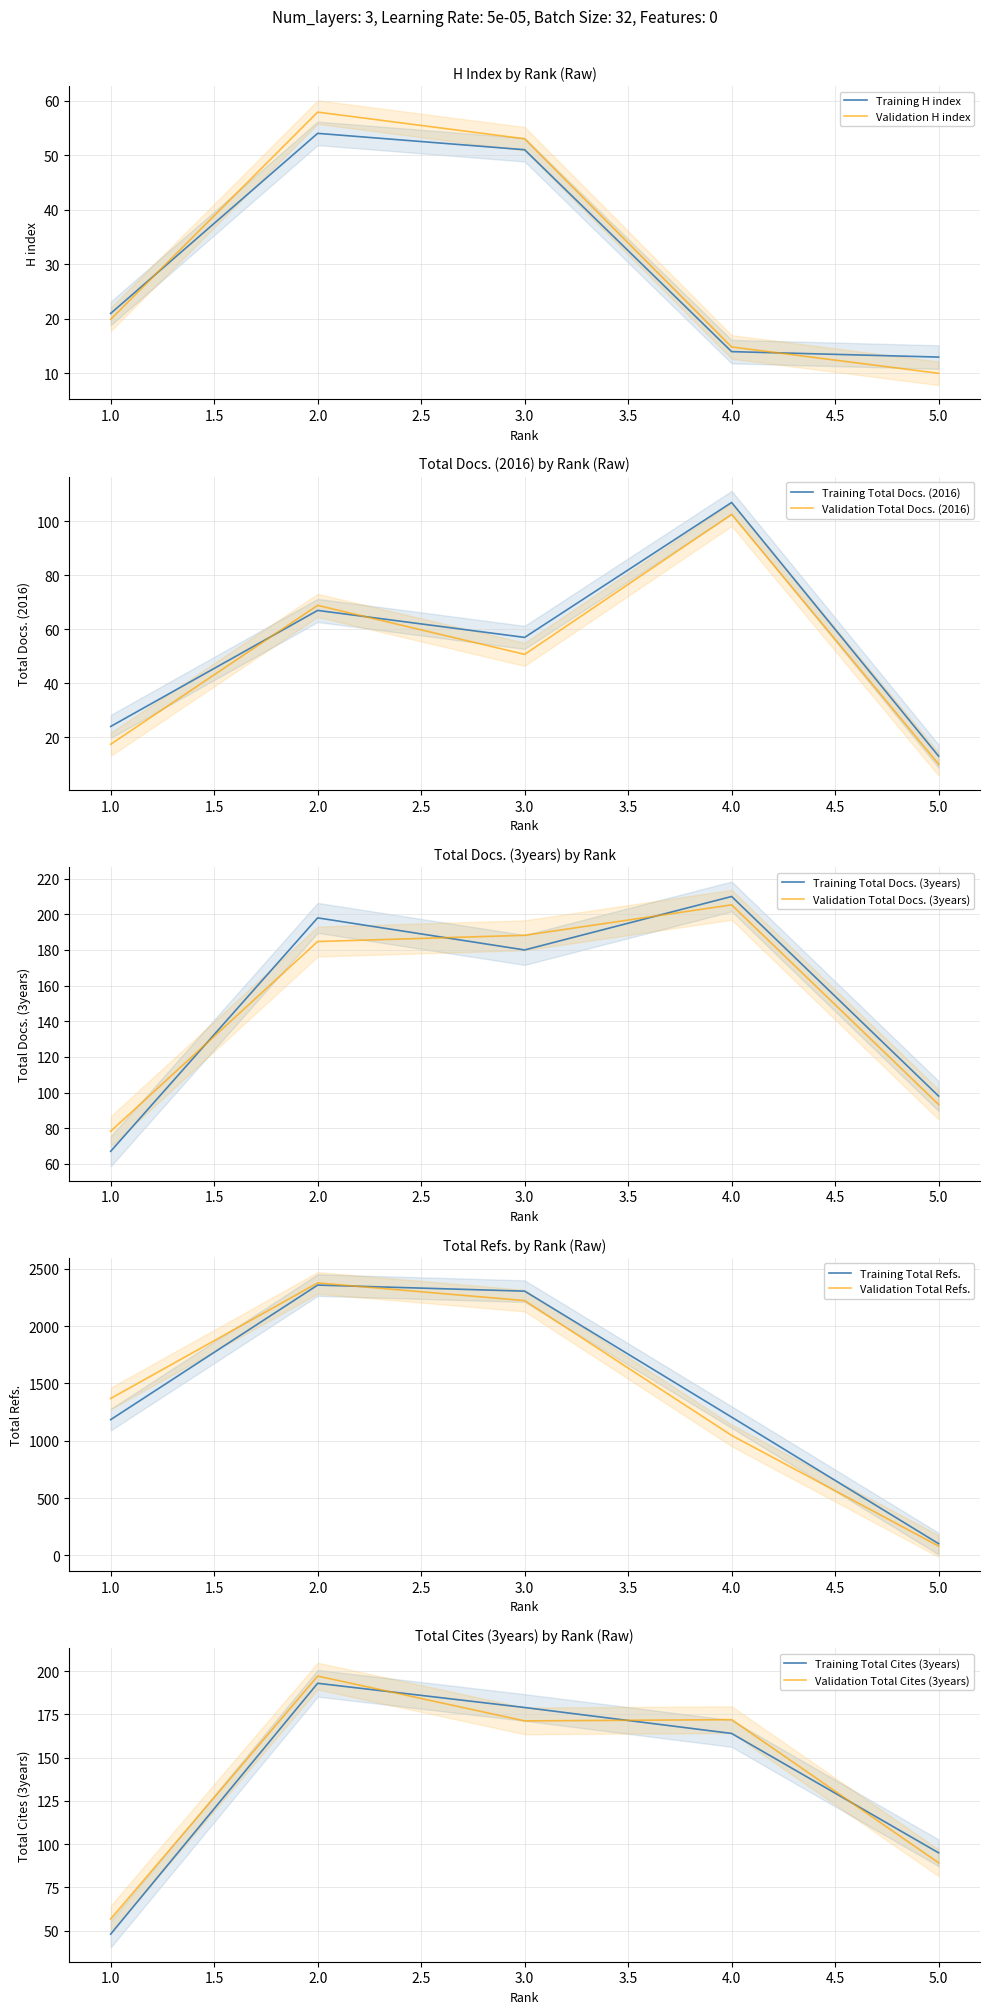

What is the value of the Total Docs. (3years) point at the 2nd from the left?

198